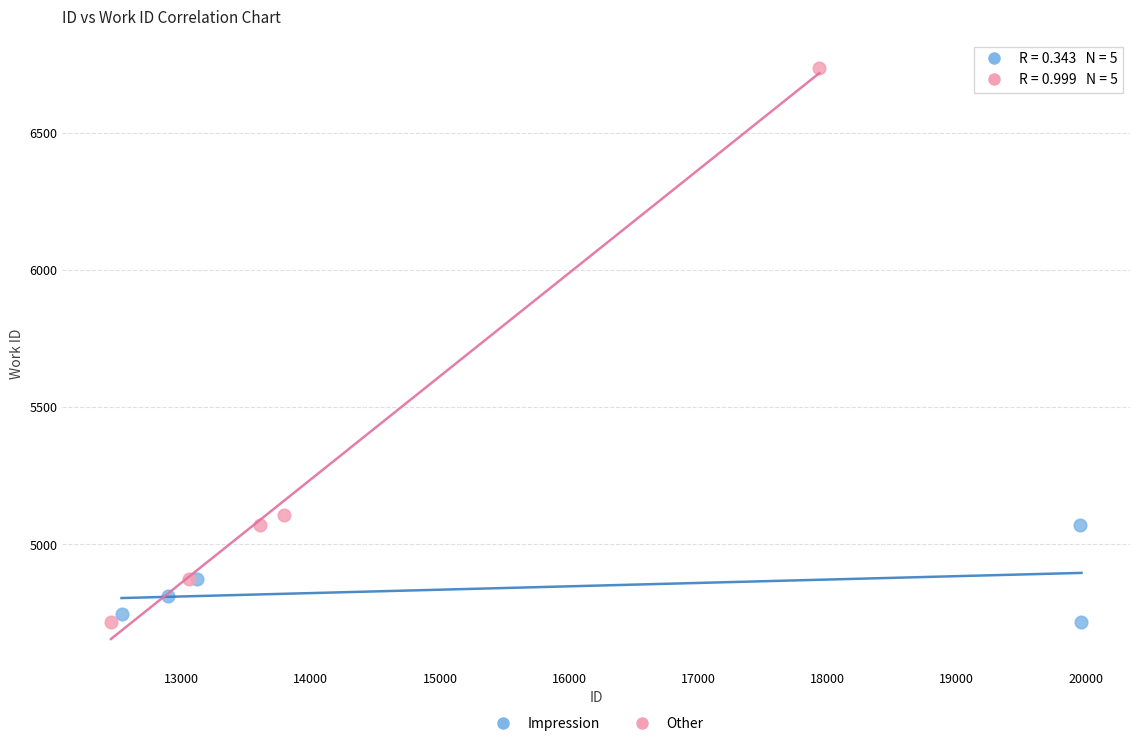

Which series has the widest spread of Y values?

Other